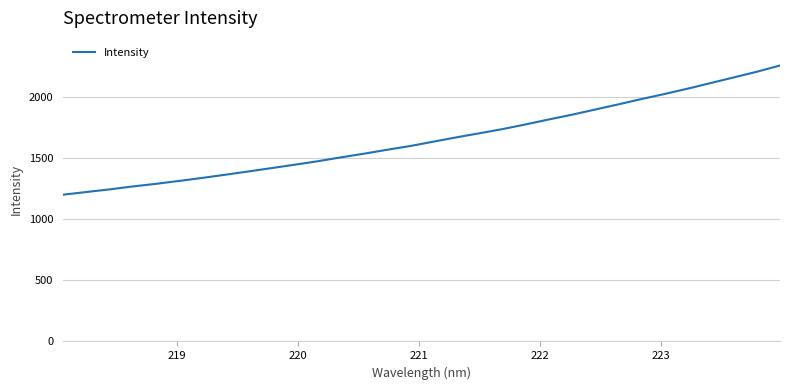

What is the greatest value displayed?

2254.8